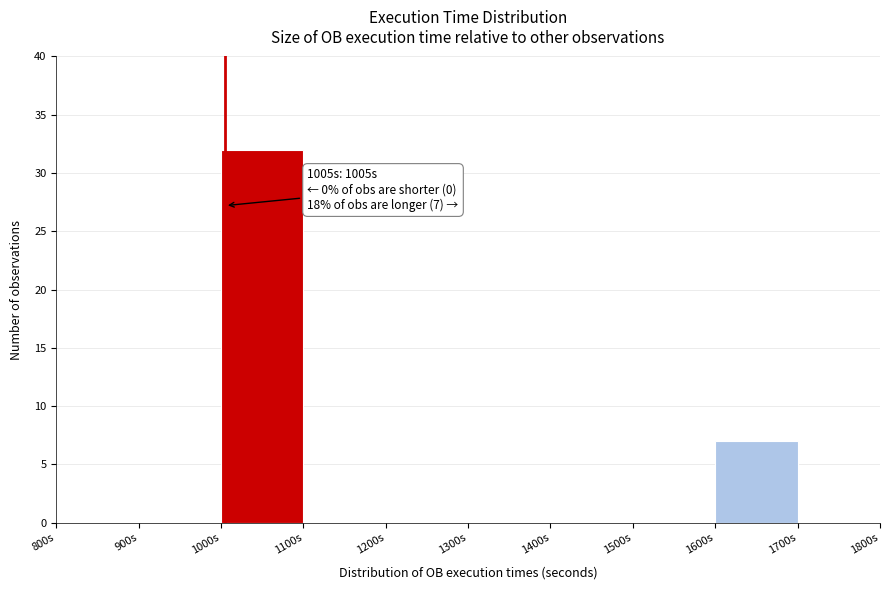

Over which range of the x-axis is the bar tallest?

1000 to 1100